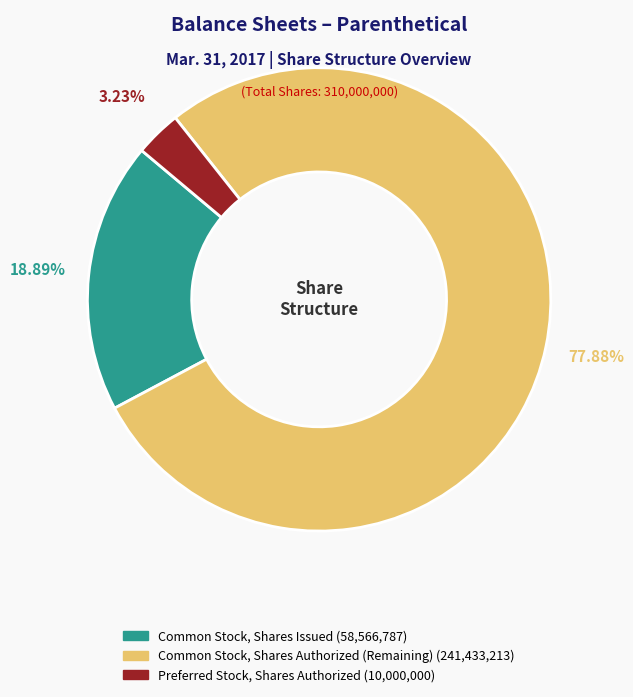

Does Preferred Stock, Shares Authorized represent more than half of the total?

No